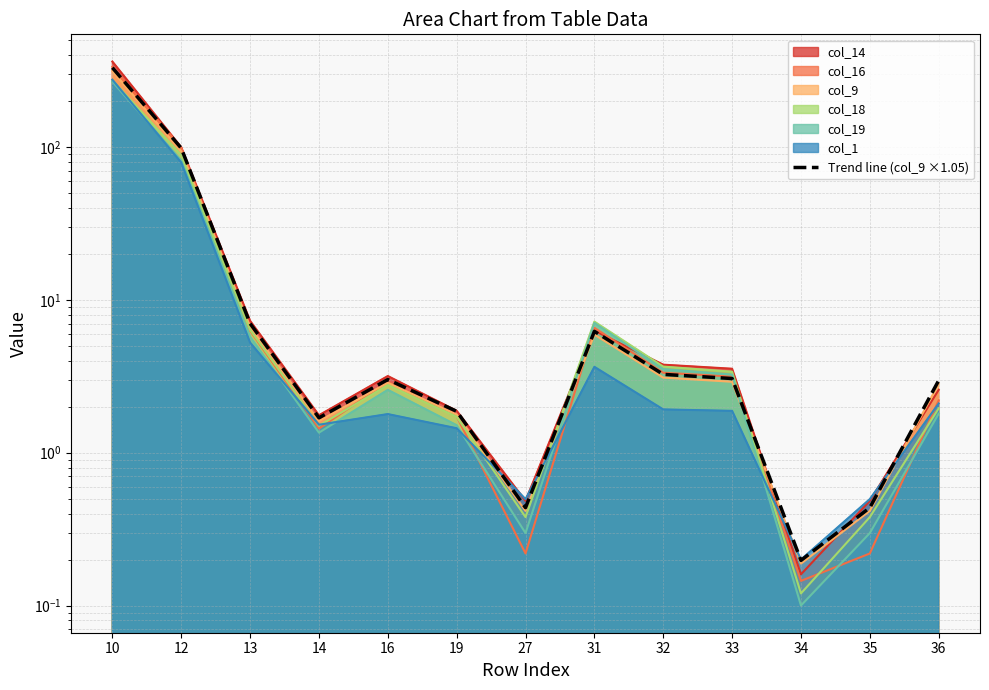

The chart shows a value of 0.7 at 27. True or false?

False